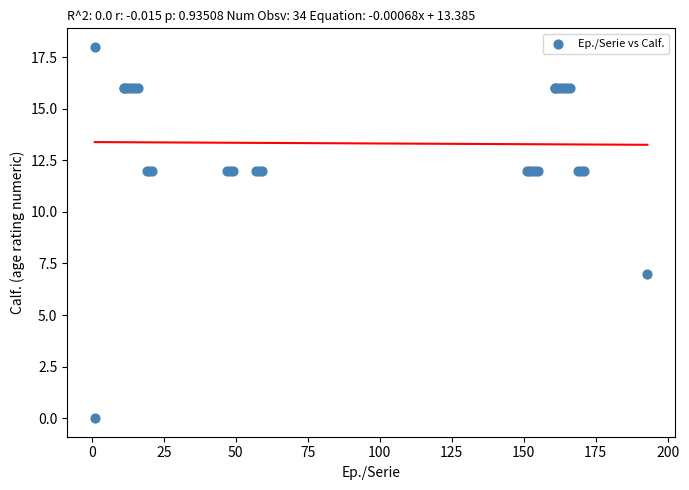

What Y value in the scatter plot is closest to 9?

7